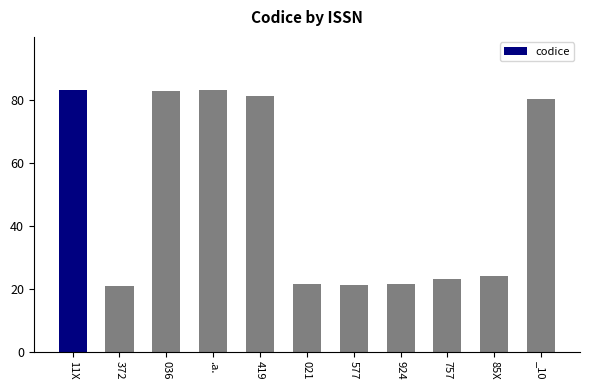

What is the change in value from 036 to 924?

-61.3